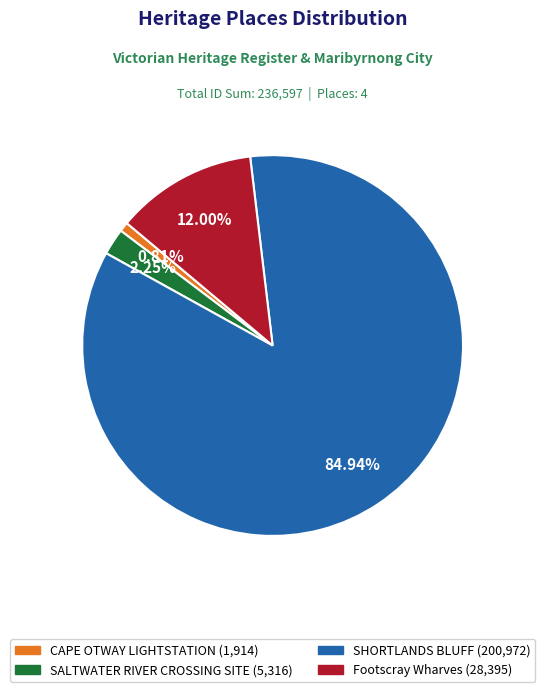

What is the majority slice?

SHORTLANDS BLUFF (200,972)